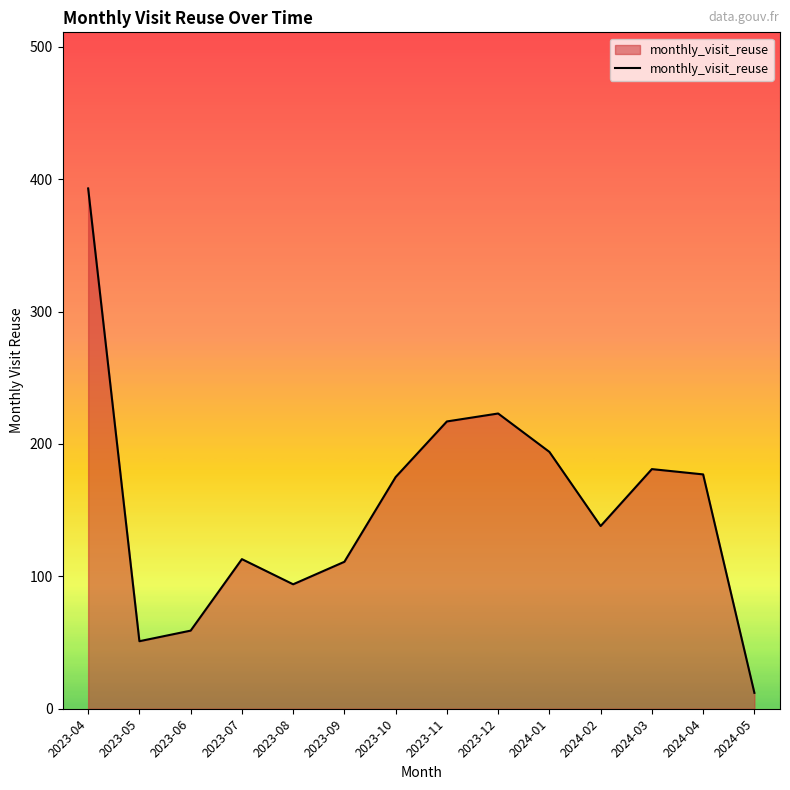

What is the difference between the values at 2024-02 and 2023-09?

27